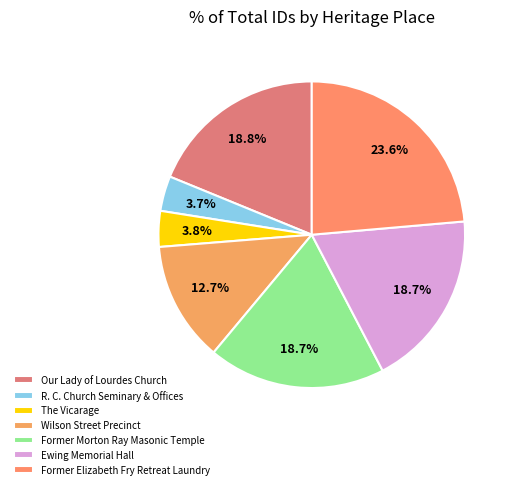

Rank the categories by value from highest to lowest.

Former Elizabeth Fry Retreat Laundry, Our Lady of Lourdes Church, Ewing Memorial Hall, Former Morton Ray Masonic Temple, Wilson Street Precinct, The Vicarage, R. C. Church Seminary & Offices